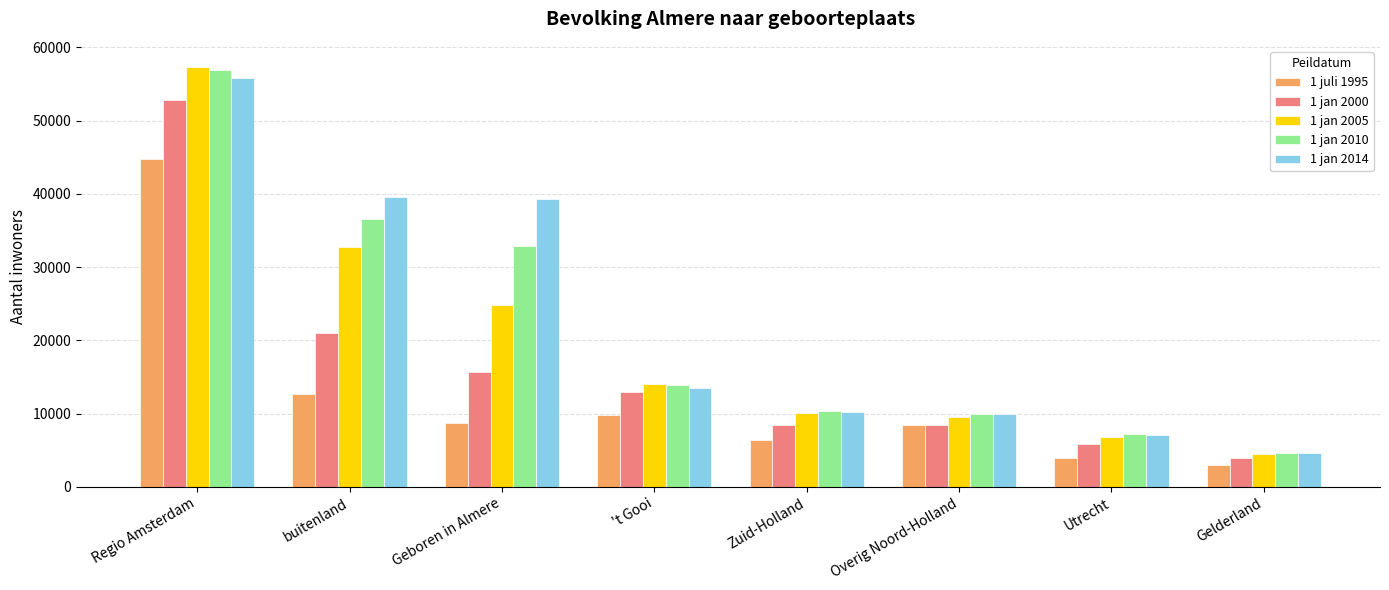

What is the difference between the maximum and minimum values in the 1 jan 2000 series?

48914